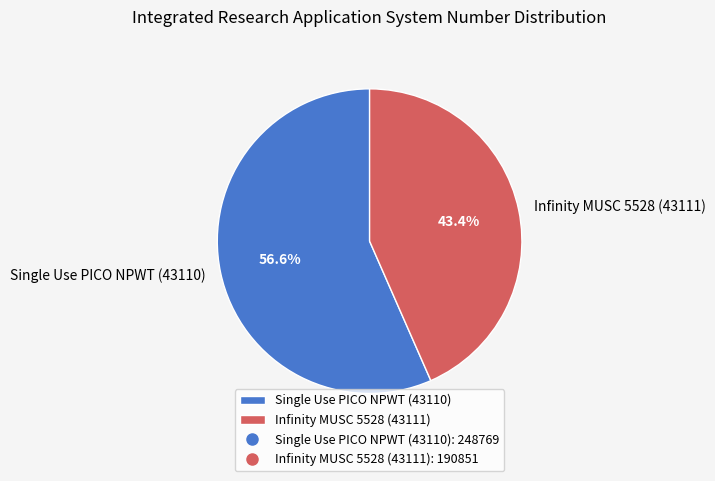

To the nearest percent, what percentage of the pie is Single Use PICO NPWT (43110)?

57%